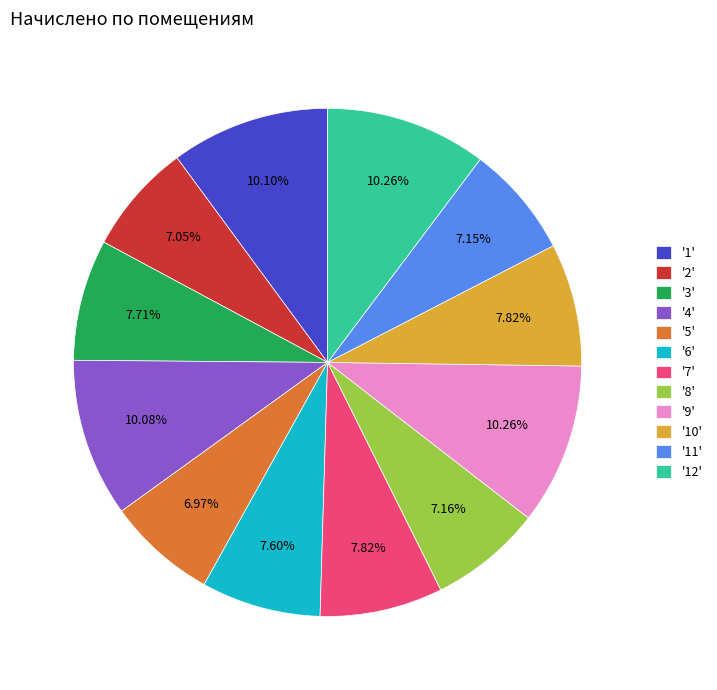

Approximately how many times larger is the value at '4' compared to '11'?

1.4